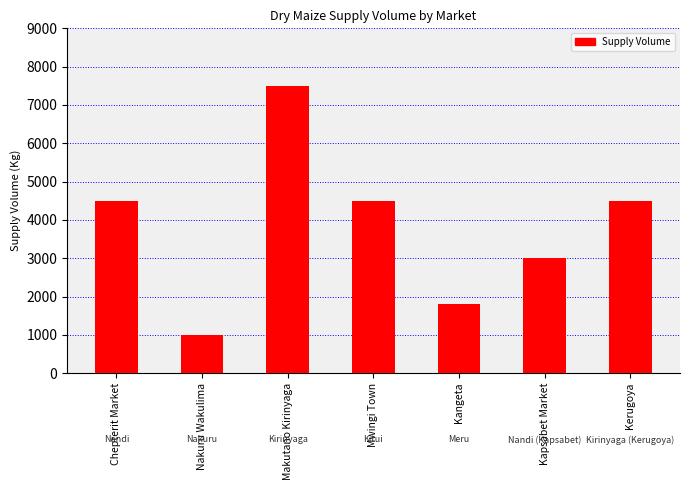

The chart shows a value of 7500 at Makutano Kirinyaga. True or false?

True